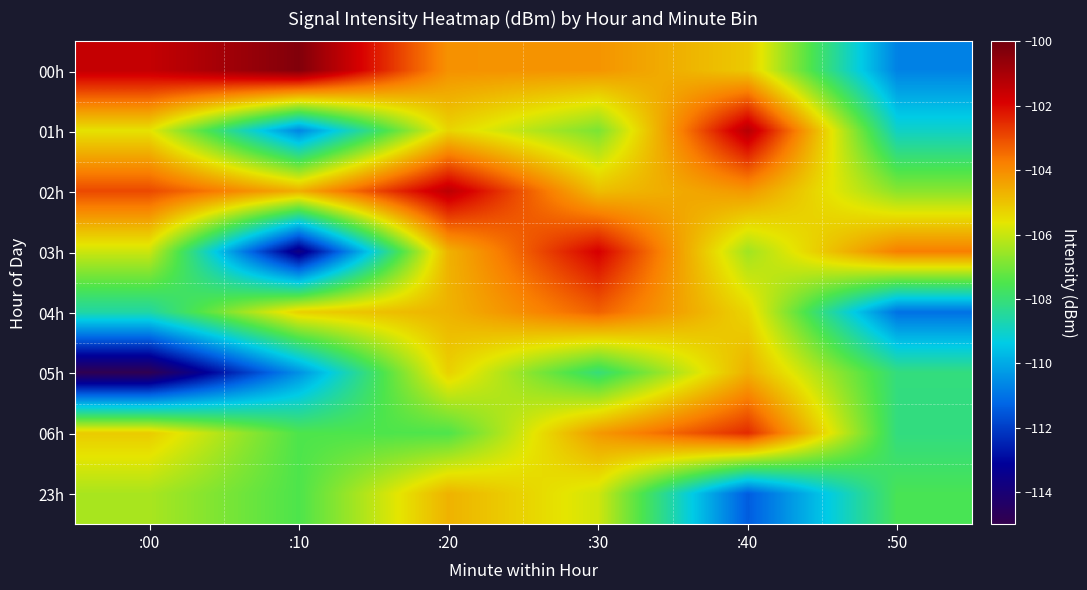

Between :50 and :00, which is larger?

:00